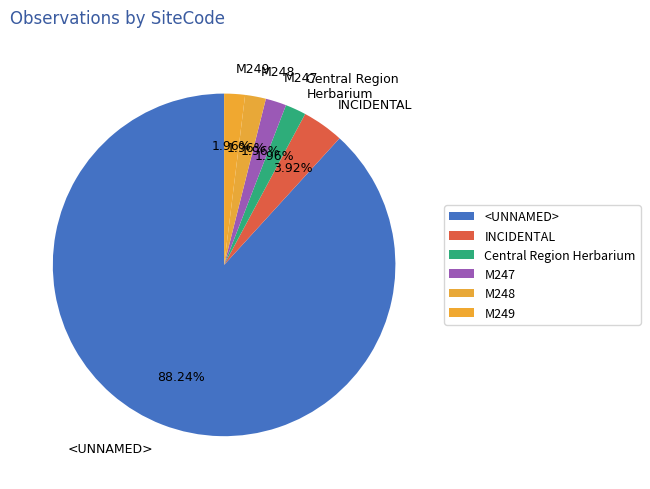

To the nearest percent, what portion does INCIDENTAL represent?

4%